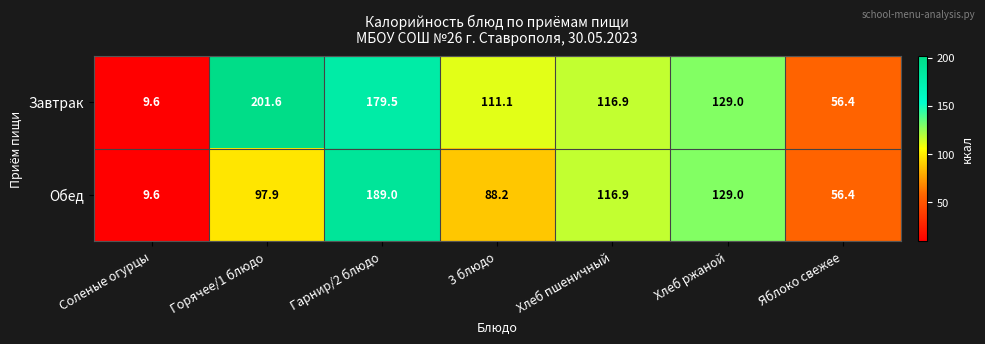

Between Гарнир/2 блюдо and Хлеб пшеничный, which series saw the biggest shift?

Обед